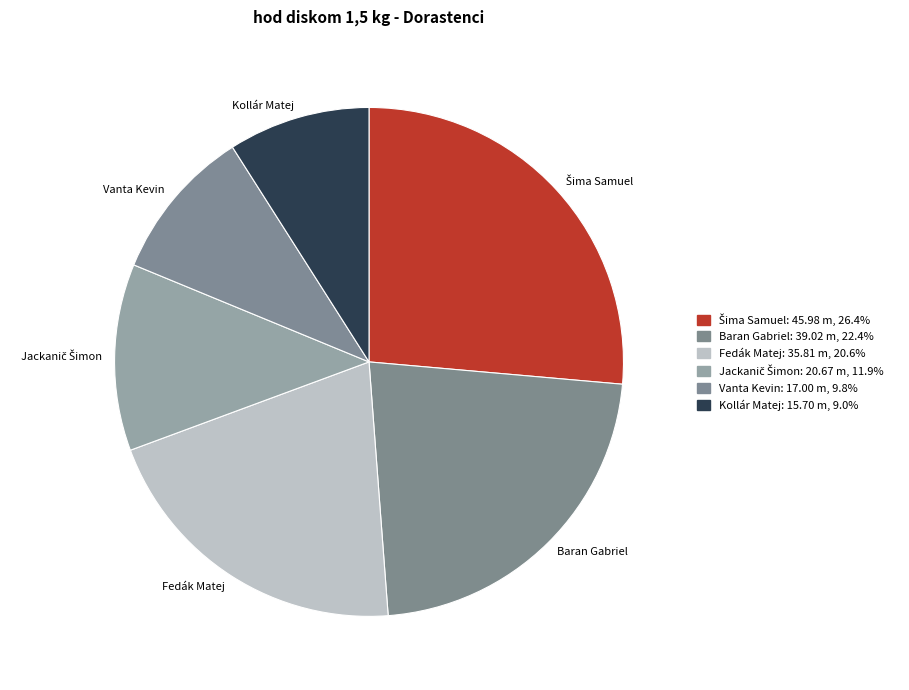

Does any single category account for the majority?

No